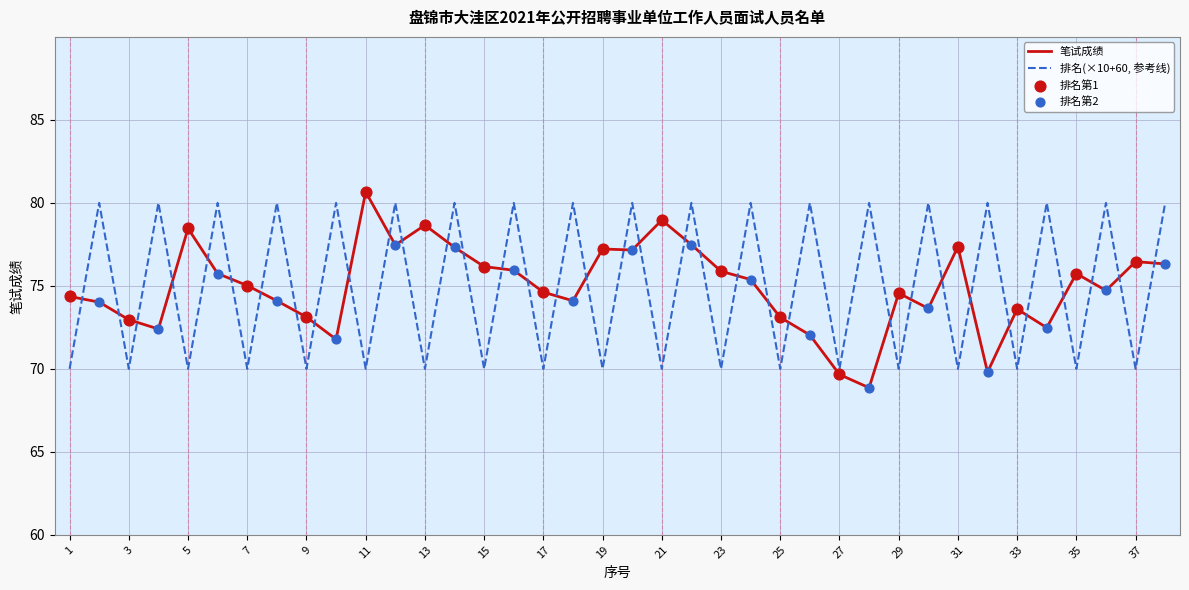

True or false: 排名(×10+60, 参考线) and 笔试成绩 cross at least once.

True